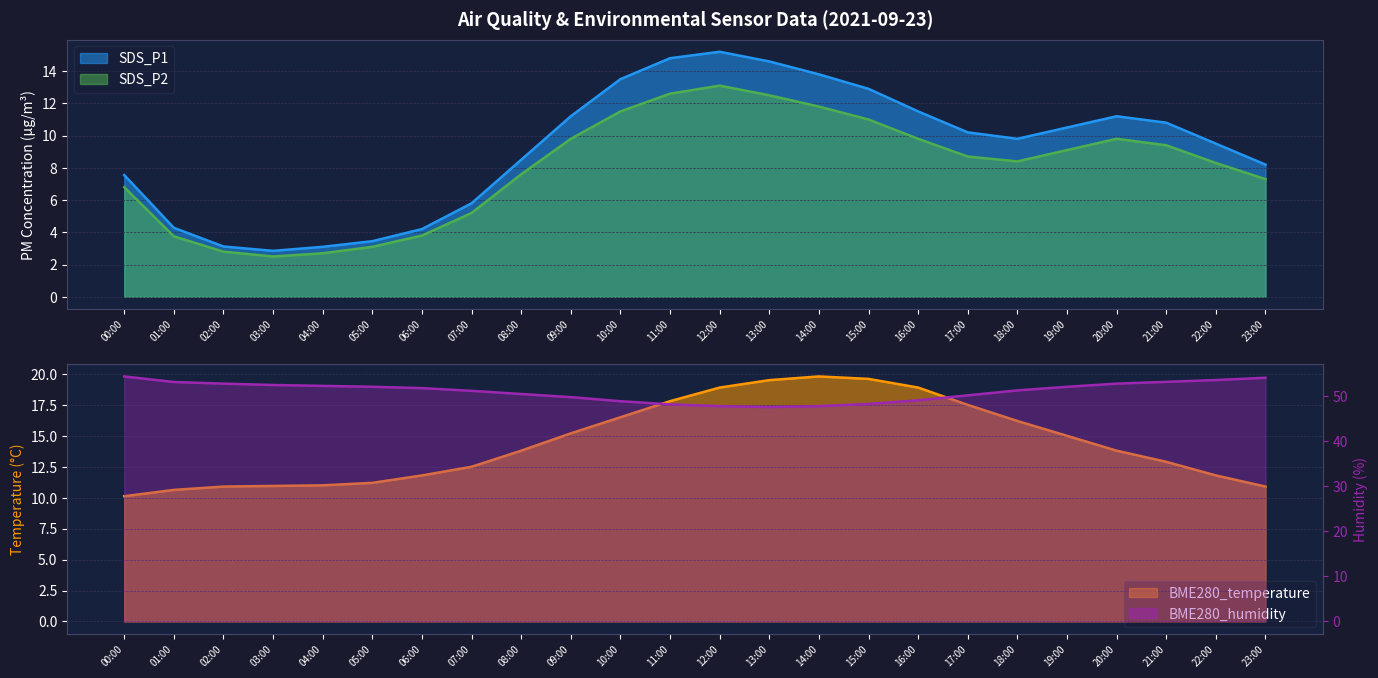

What is the label of the 6th point from the left?

05:00